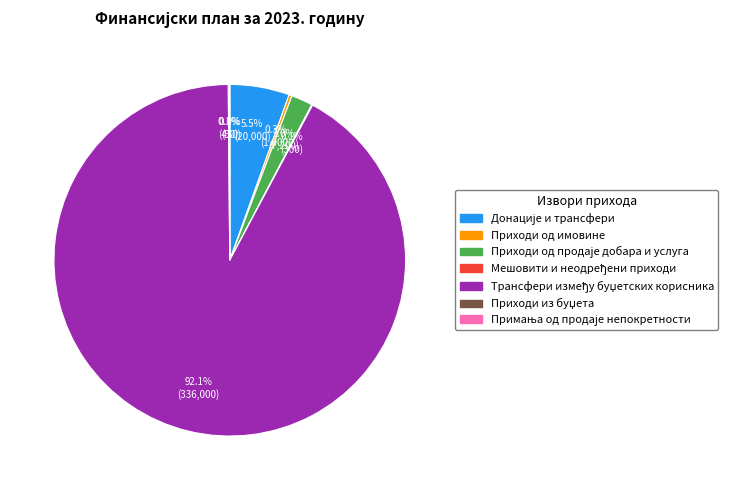

Is there any slice that represents more than half of the pie?

Yes